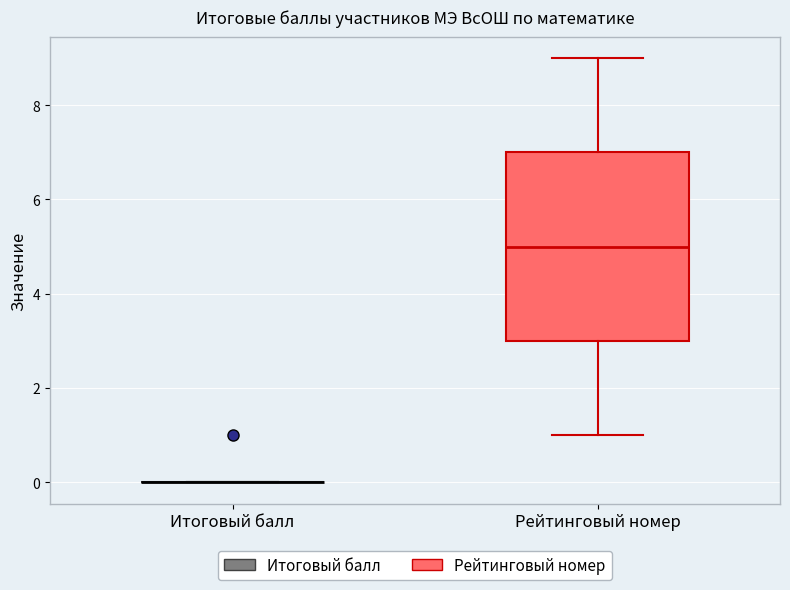

Comparing the boxes themselves (not the whiskers), which one is the tallest?

Рейтинговый номер